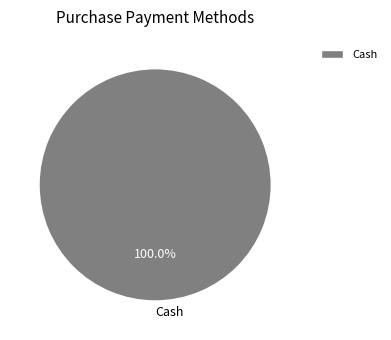

Does any single category account for the majority?

Yes